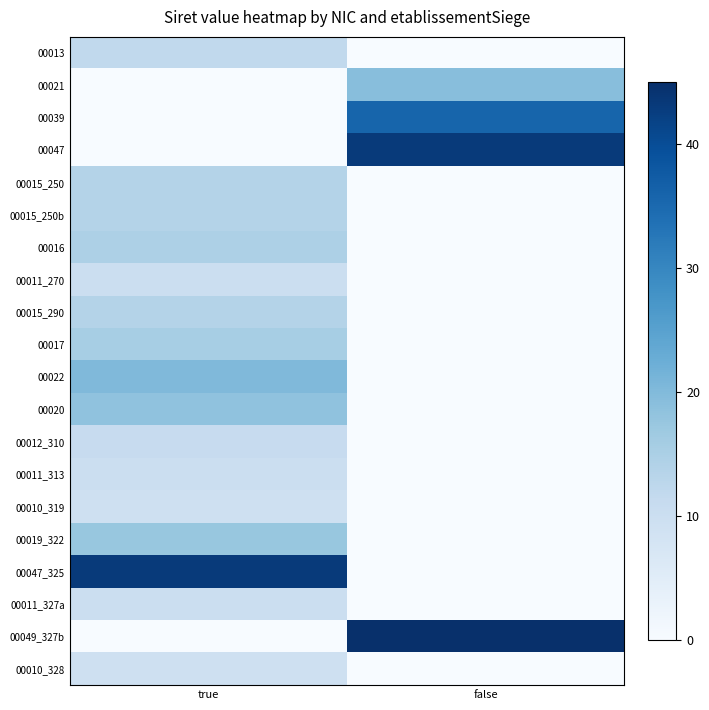

At how many categories does at least one series exceed 38?

2